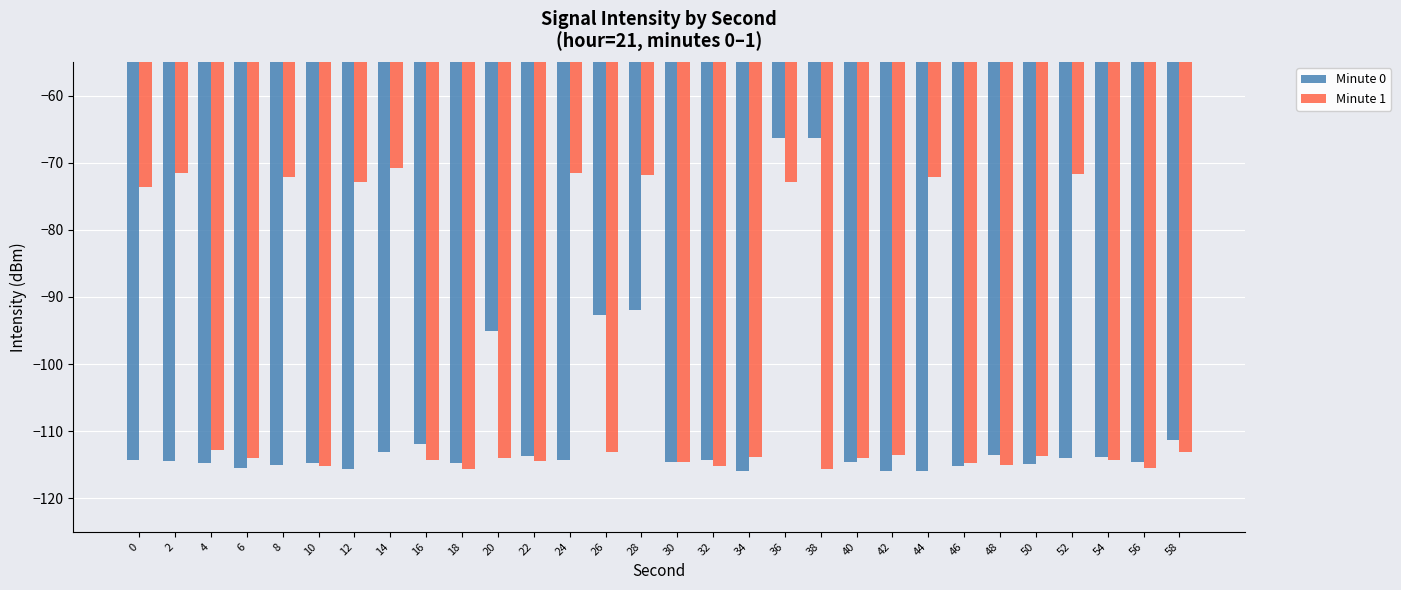

Rank the series at 56 from lowest to highest value.

Minute 1, Minute 0